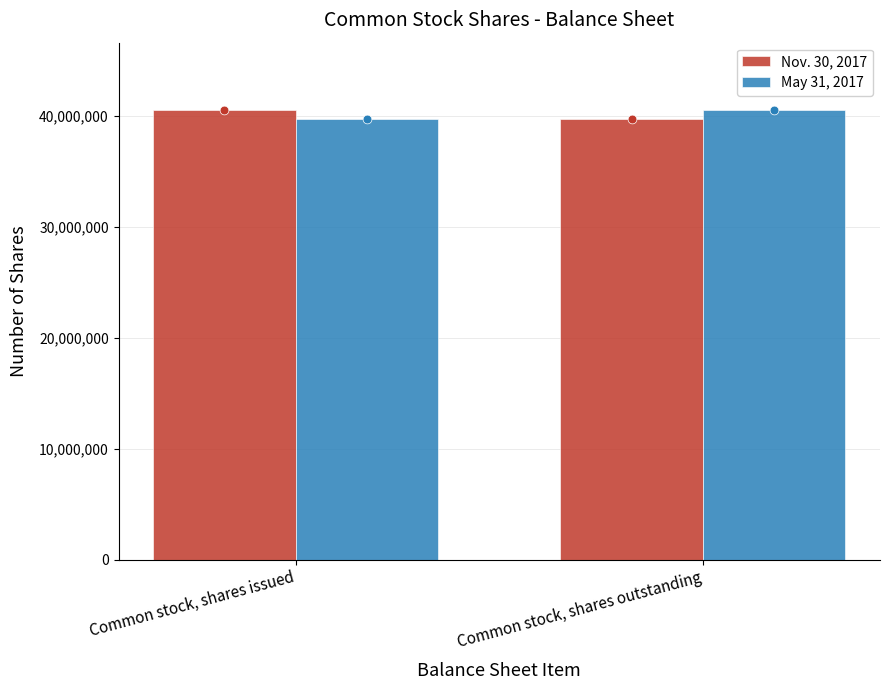

What are all the series names shown in the legend?

Nov. 30, 2017, May 31, 2017